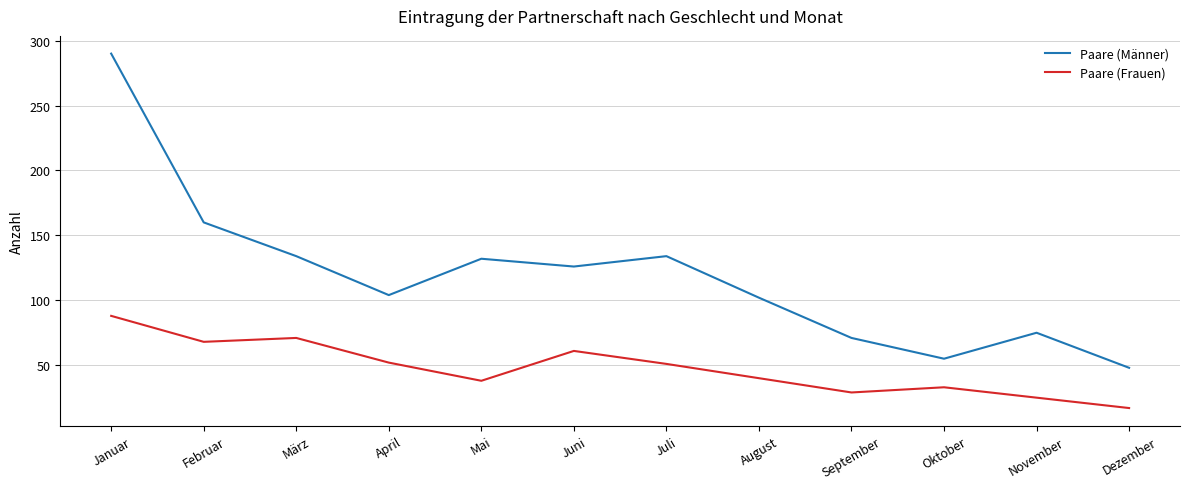

At which label does Paare (Männer) reach its peak?

Januar